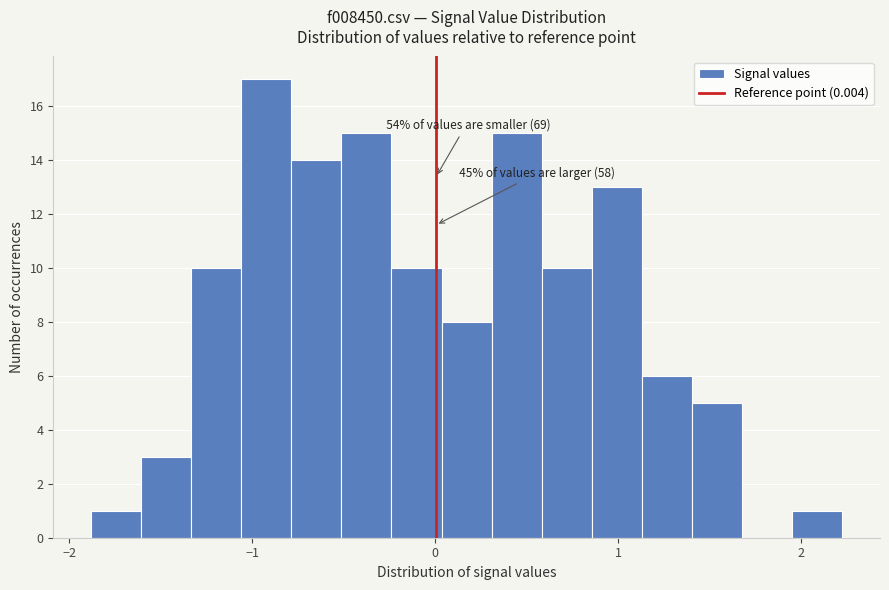

Around what value on the x-axis is the tallest bar? Give the approximate position of its centre, as read against the axis.

-0.9